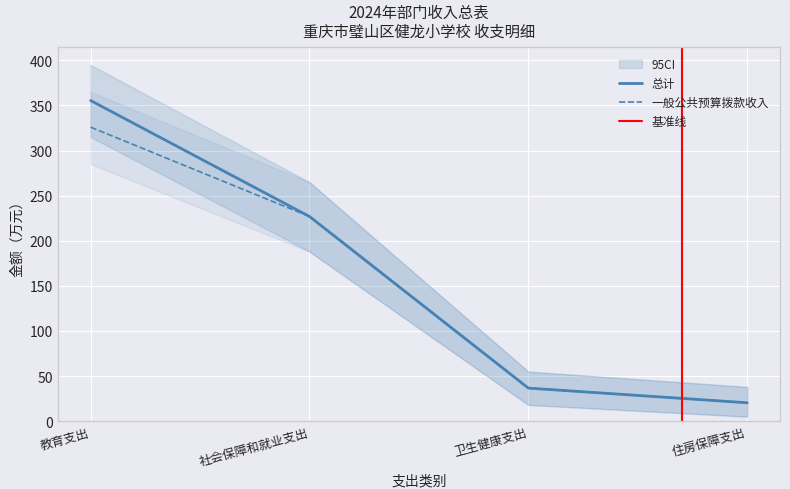

The value of 一般公共预算拨款收入 at 教育支出 is 326.0. True or false?

True